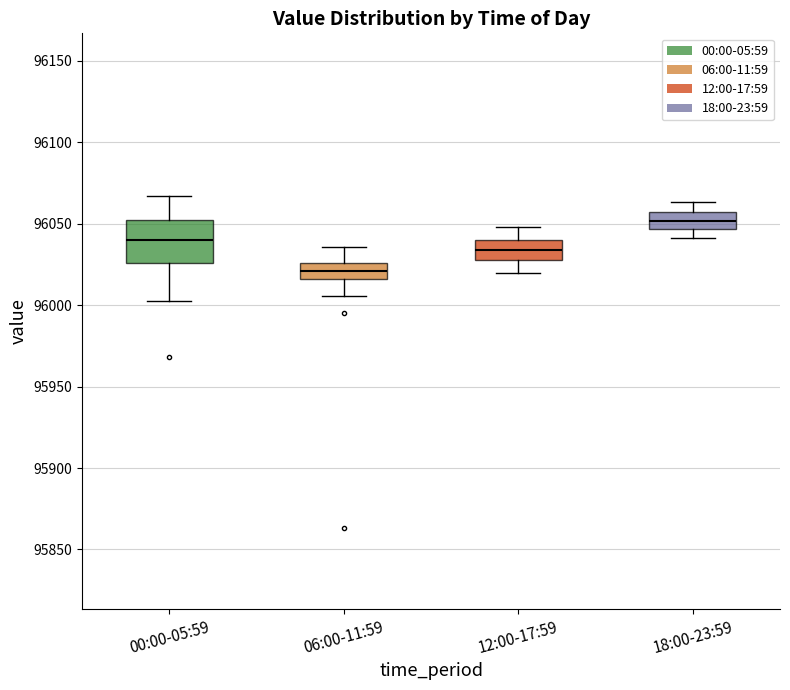

Reading left to right, read every box against the y-axis: the position of its median line, the range the box covers, and the ends of its whiskers. The values are not printed on the chart, so give them approximately, as read against the axis.

00:00-05:59: median 96040, box 96025 to 96050, whiskers 96000 to 96065
06:00-11:59: median 96020, box 96015 to 96025, whiskers 96005 to 96035
12:00-17:59: median 96035, box 96030 to 96040, whiskers 96020 to 96050
18:00-23:59: median 96050, box 96045 to 96055, whiskers 96040 to 96065